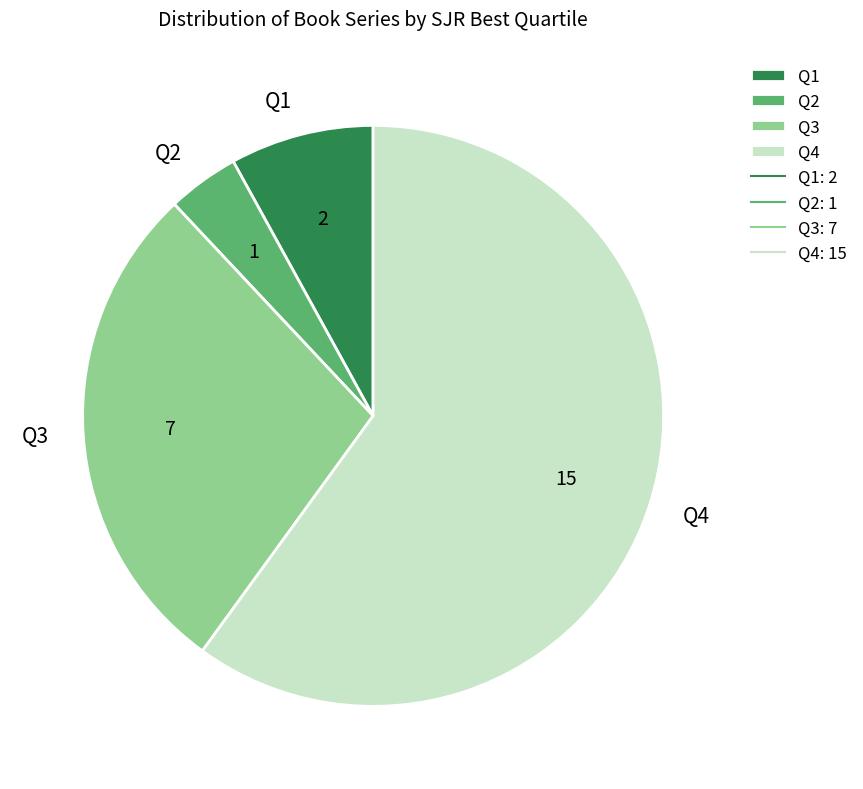

Approximately how many times larger is the value at Q4 compared to Q2?

15.0